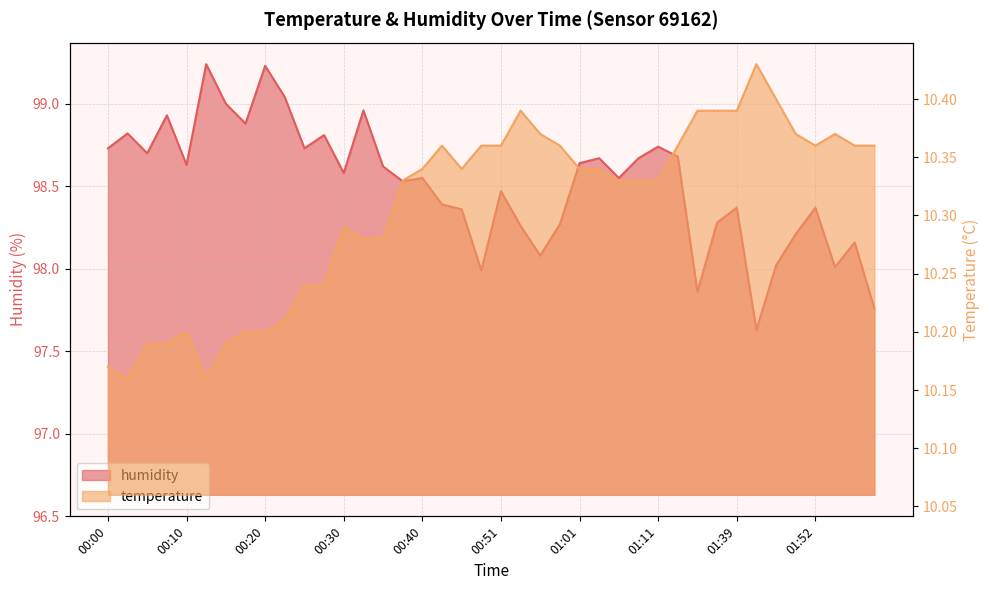

True or false: temperature has a value of 10.3 at 01:01.

True